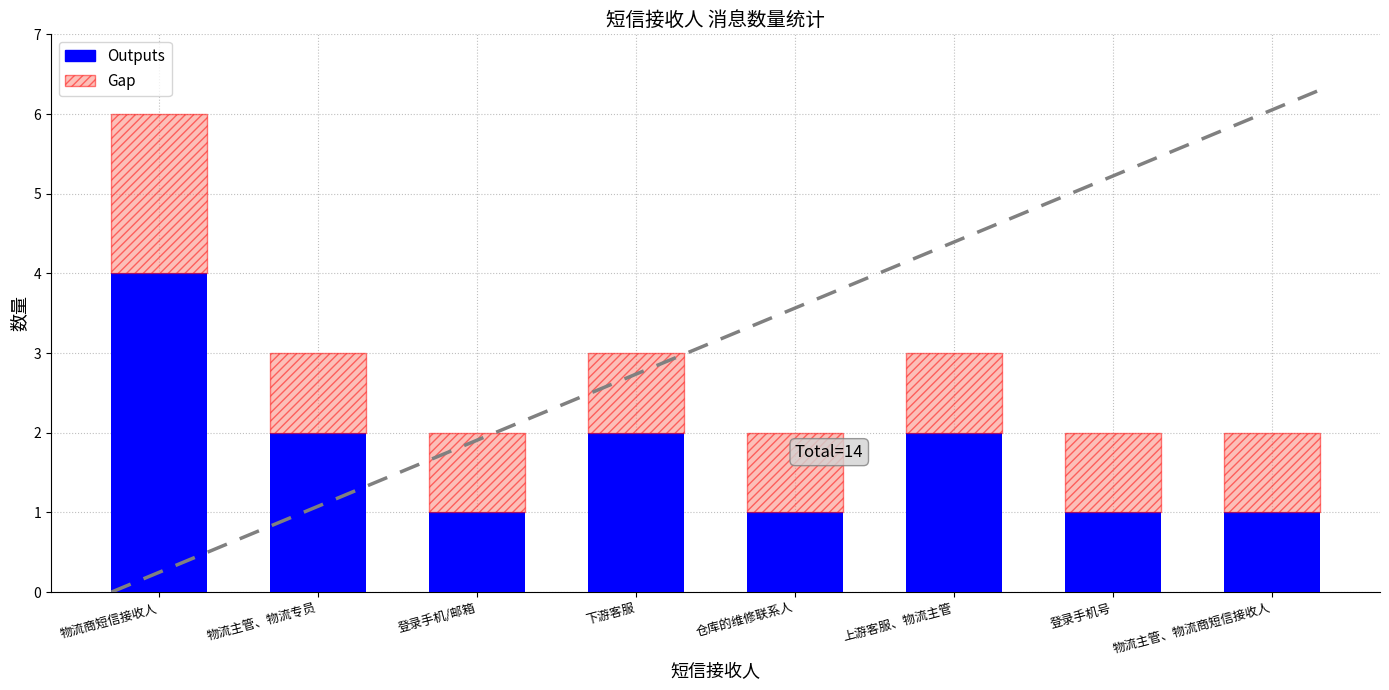

At which category is the sum across all series the highest?

物流商短信接收人